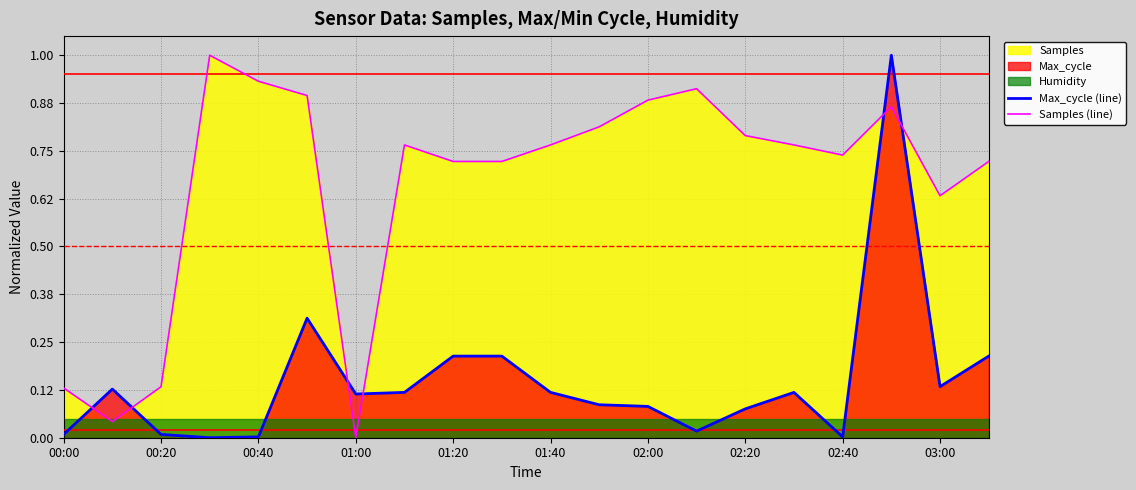

The Max_cycle (line) series shows 1.0 at 17. True or false?

True